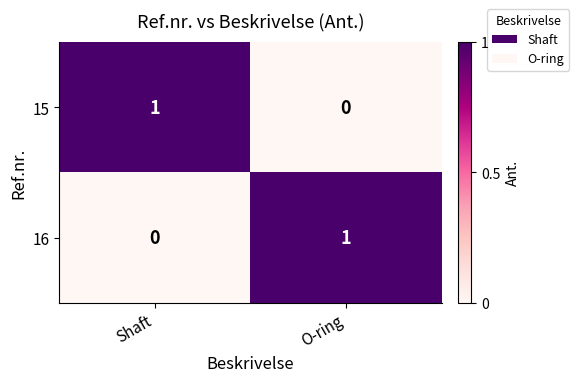

Count the number of data series in this chart.

2